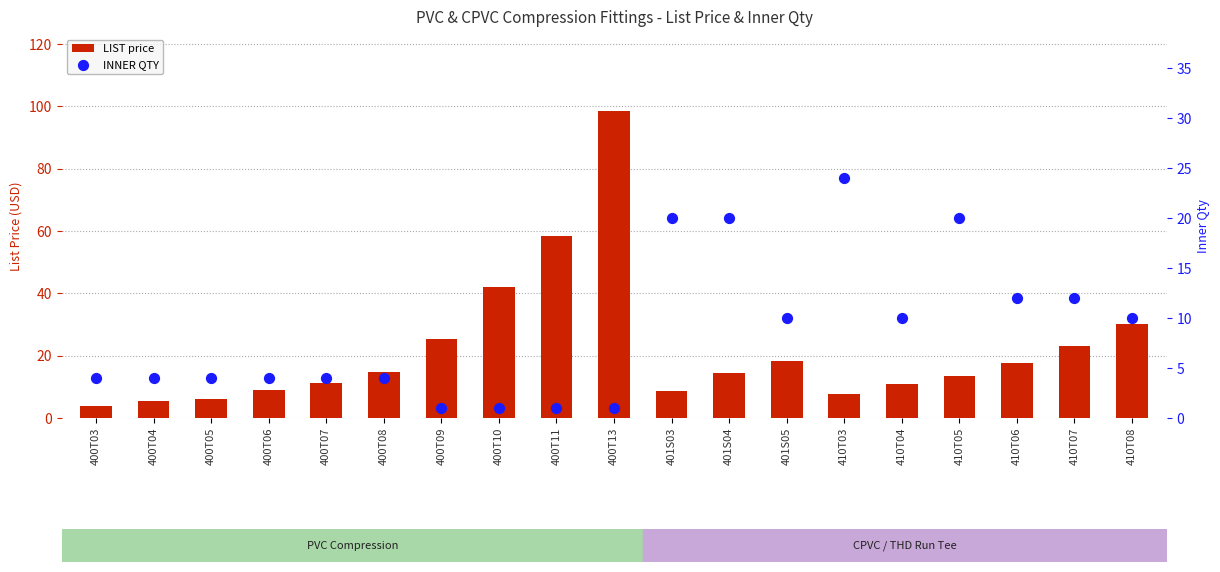

Which series has the largest Y range (max minus min)?

LIST price